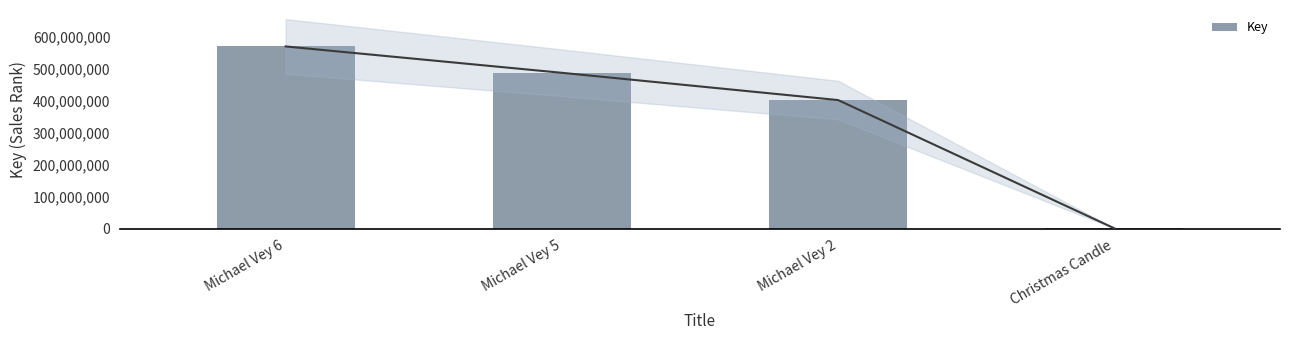

Approximately how many times larger is the value at Michael Vey 6 compared to Christmas Candle?

440.5